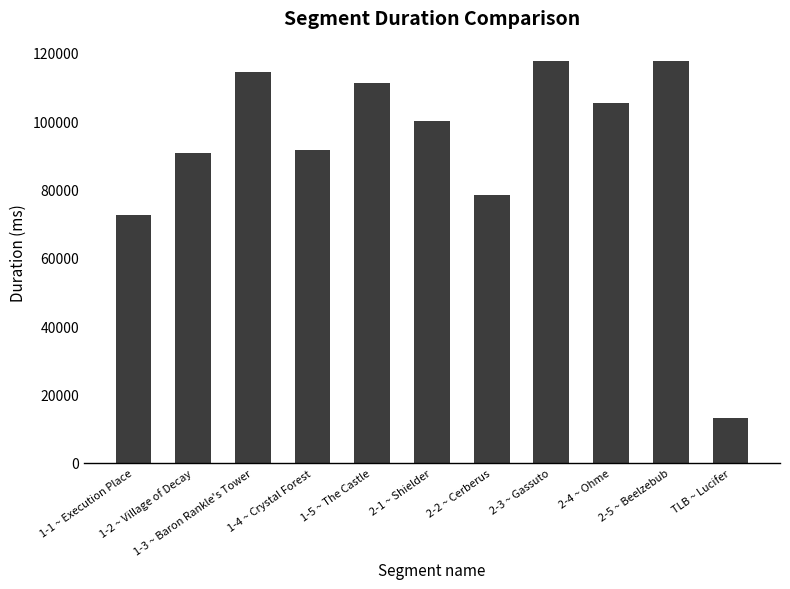

What is the sum of the values at 2-2 ~ Cerberus and 2-1 ~ Shielder?

178434